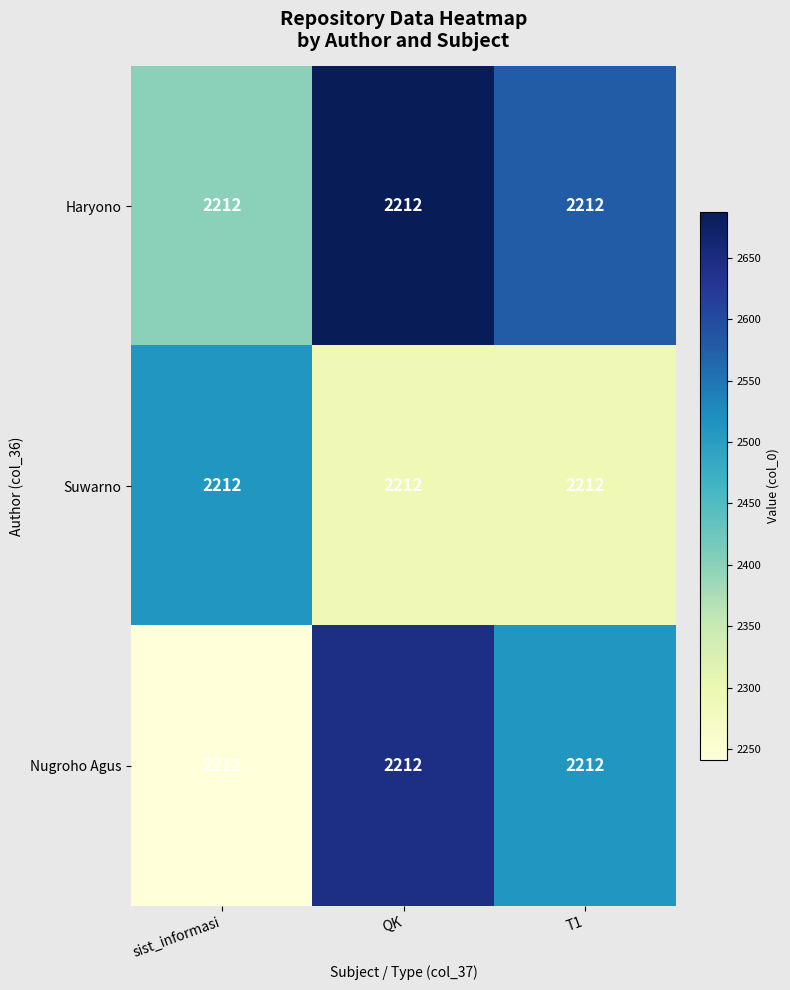

The value of Suwarno at sist_informasi is 2511.3. True or false?

True